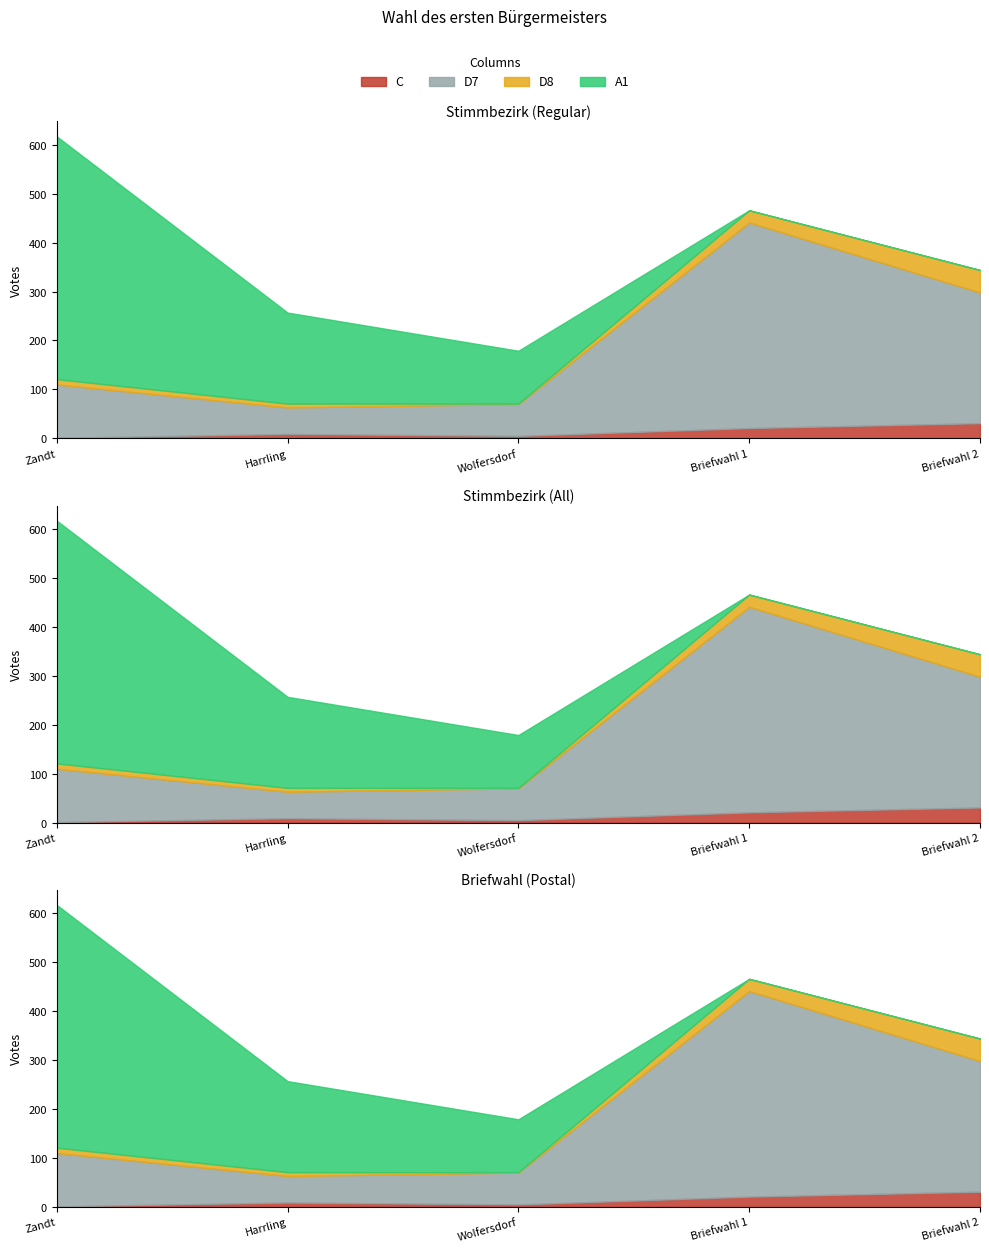

What is the sum of the A1 values at Stimmbezirk Zandt and Stimmbezirk Briefwahl 1?

496